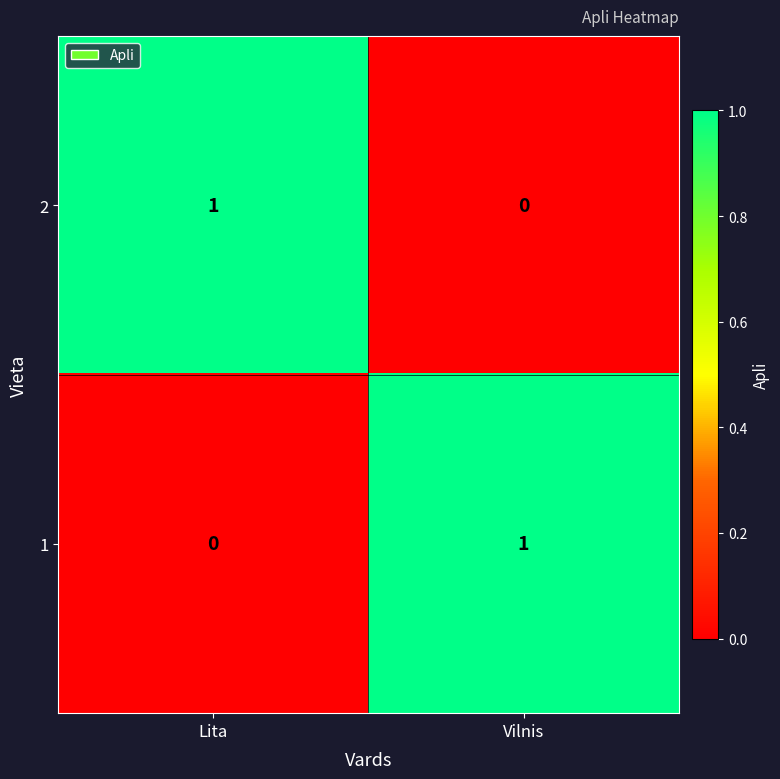

Reading right to left, list all the values displayed in this chart.

2: 0	1
1: 1	0